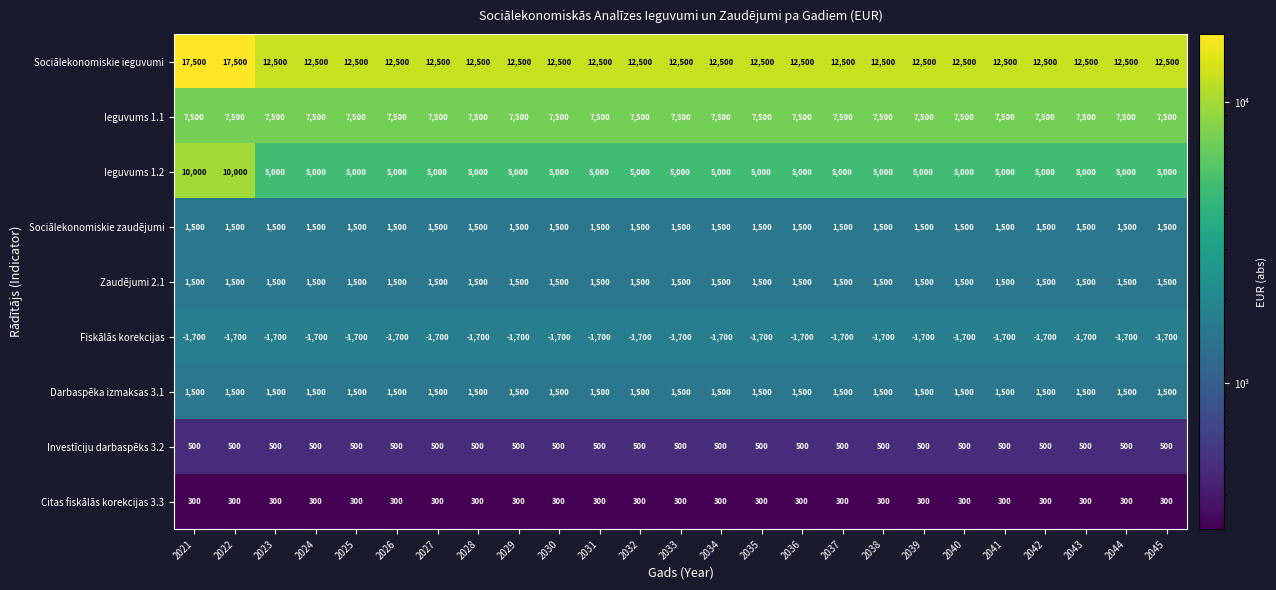

Which series has the largest total across all categories?

Sociālekonomiskie ieguvumi